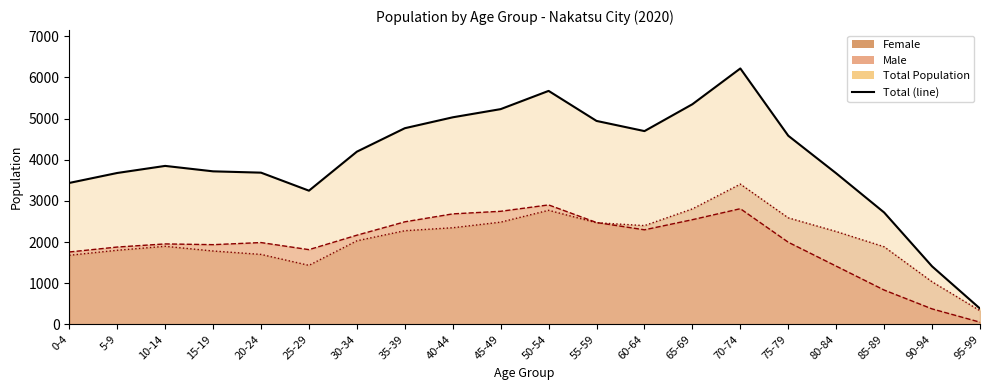

Where is the data nearest to the value 3300?

25-29